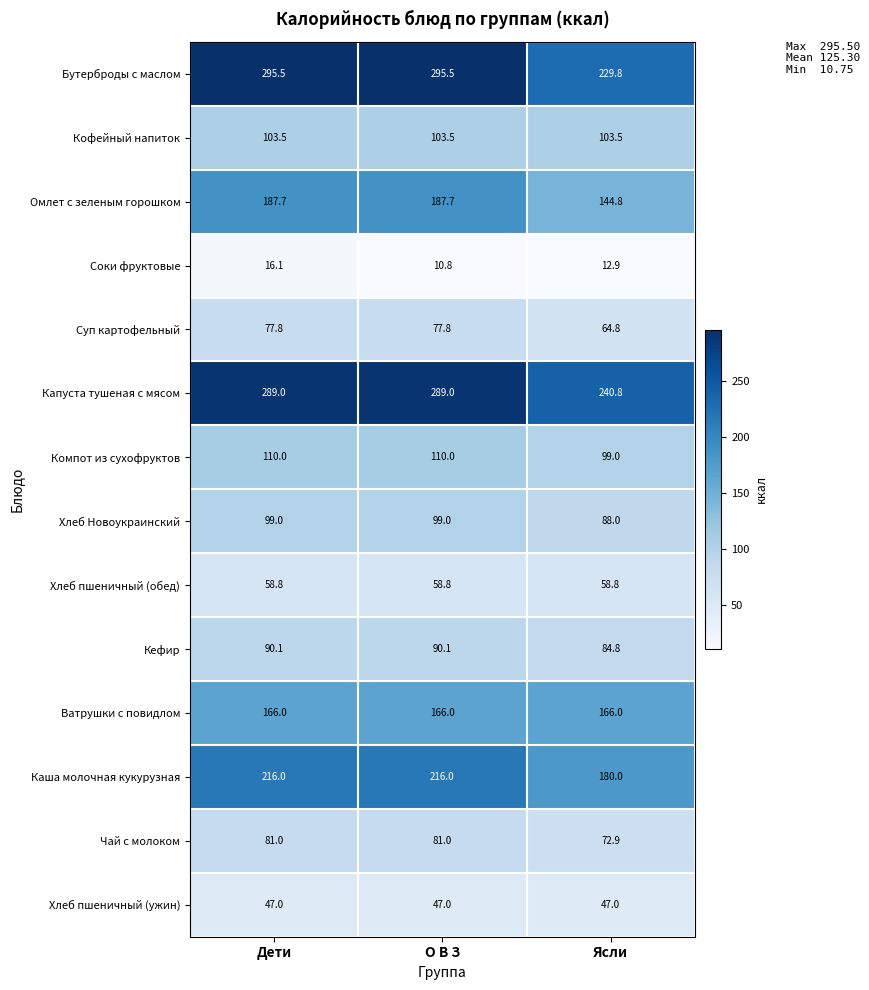

Rank the series by their maximum value, from lowest to highest.

Соки фруктовые, Хлеб пшеничный (ужин), Хлеб пшеничный (обед), Суп картофельный, Чай с молоком, Кефир, Хлеб Новоукраинский, Кофейный напиток, Компот из сухофруктов, Ватрушки с повидлом, Омлет с зеленым горошком, Каша молочная кукурузная, Капуста тушеная с мясом, Бутерброды с маслом